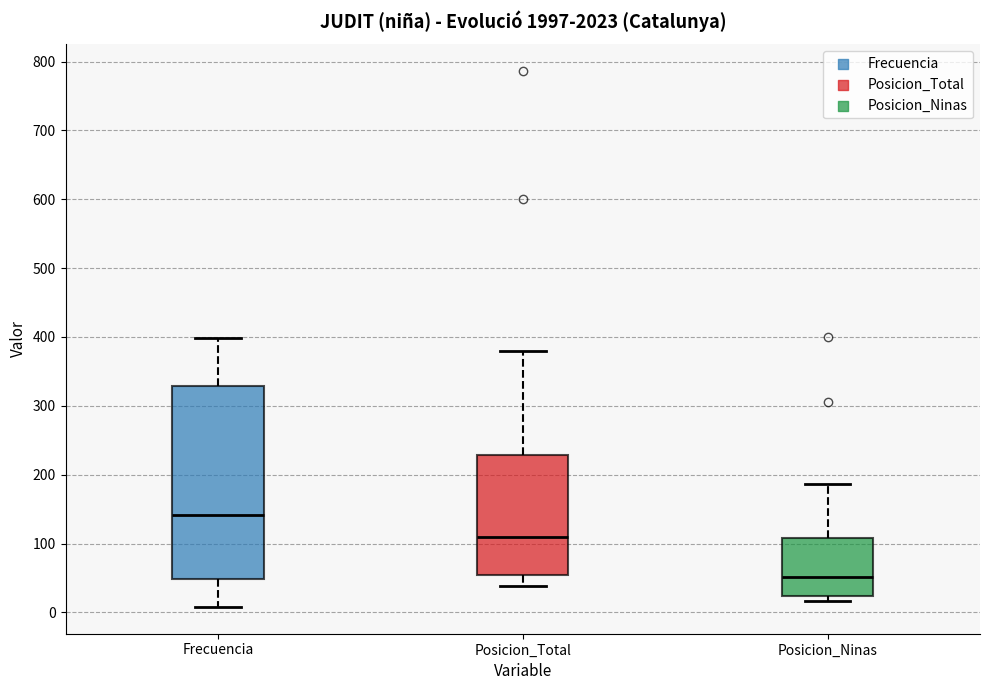

Reading left to right, transcribe this box plot: for each box, give where its median line is, the range the box spans, and where its two whiskers end, as read against the y-axis. The values are not printed on the chart, so give them approximately, as read against the axis.

Frecuencia: median 140, box 50 to 330, whiskers 10 to 400
Posicion_Total: median 110, box 50 to 230, whiskers 40 to 380
Posicion_Ninas: median 50, box 20 to 110, whiskers 20 (just below the box's lower edge) to 190